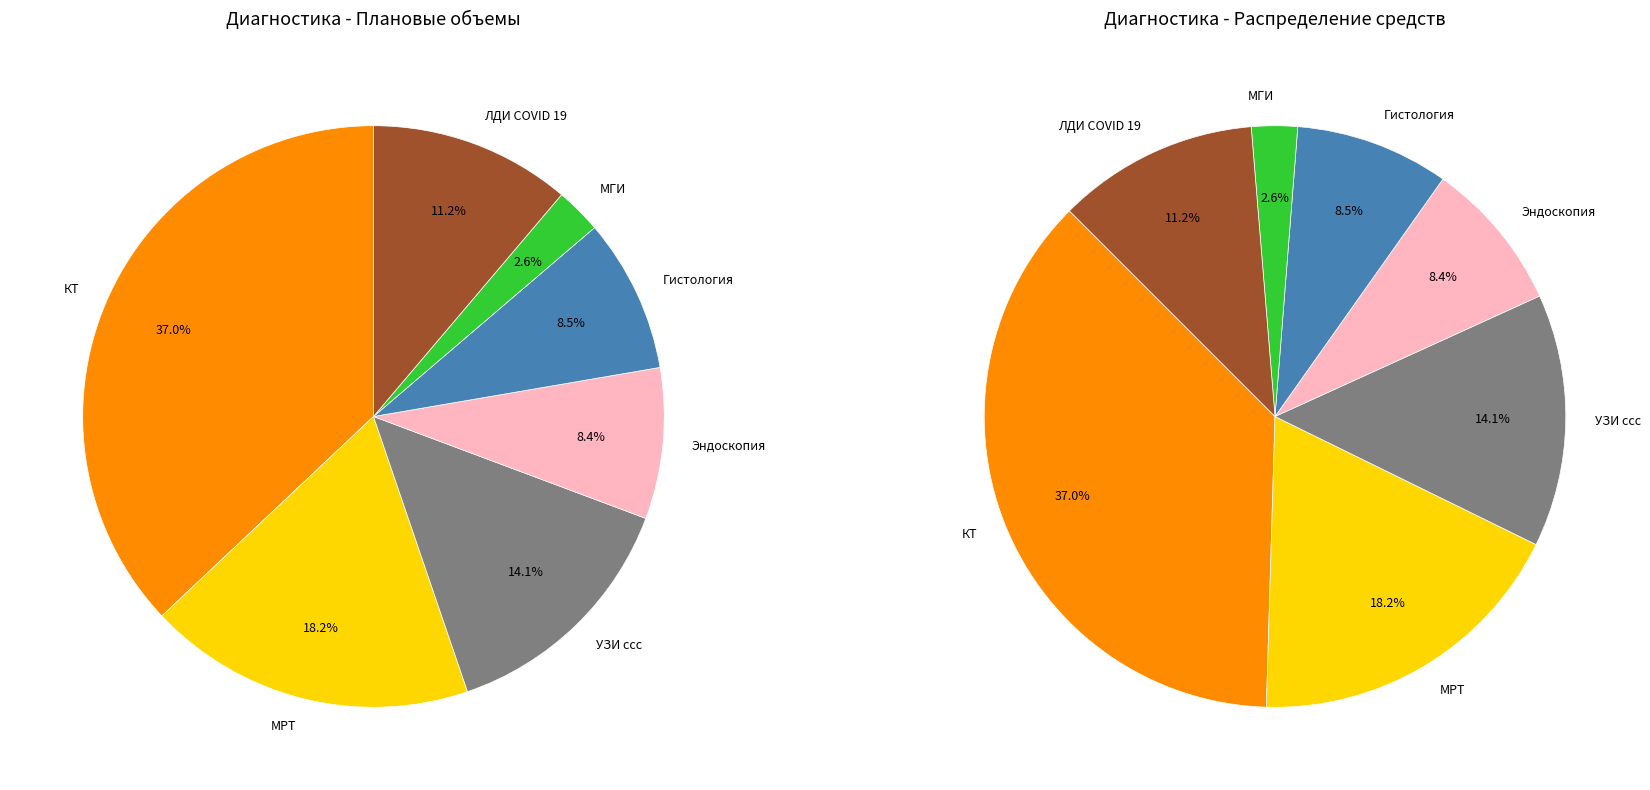

Which slice is the smallest?

МГИ